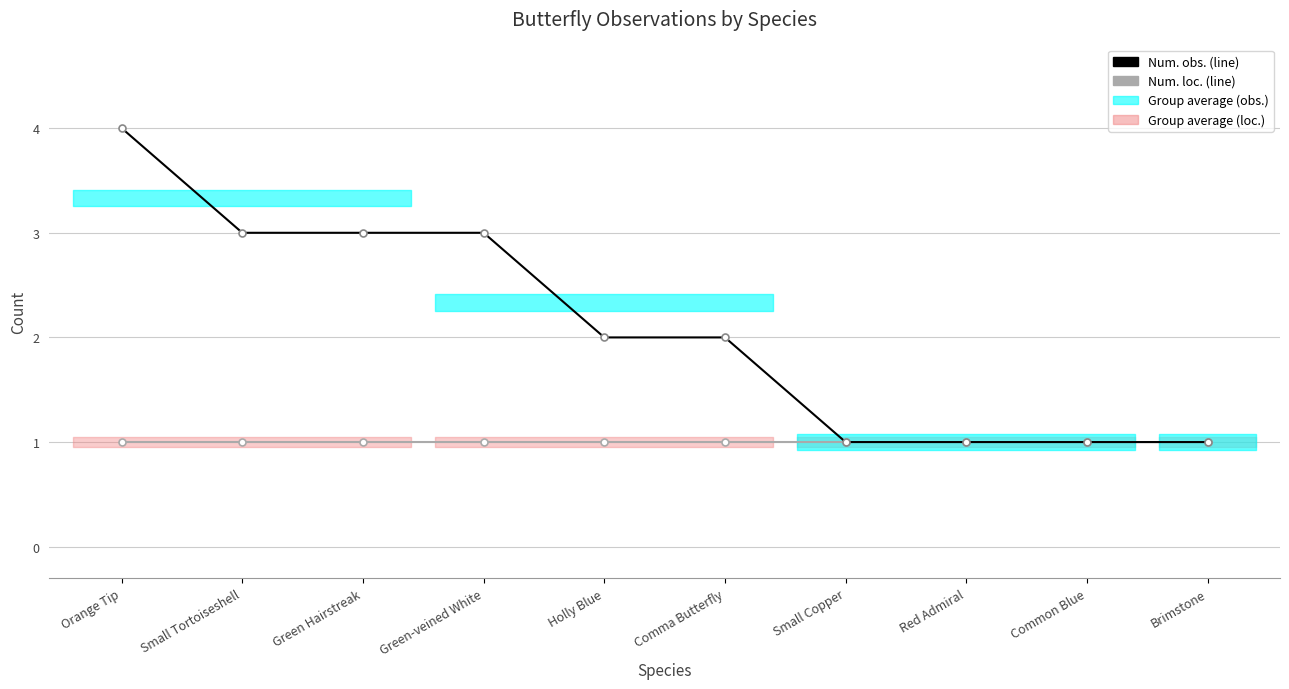

How many lines are shown in the chart?

2